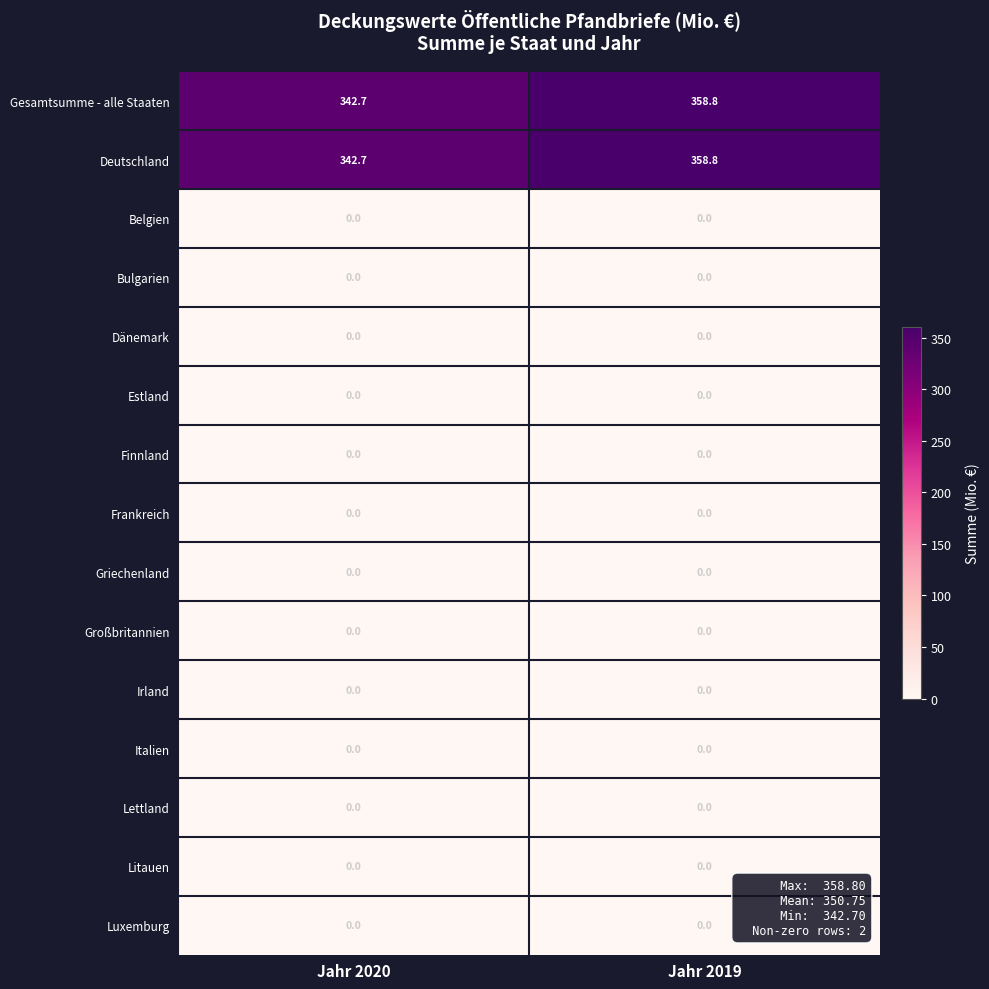

What is the total value across all series at Jahr 2020?

685.4